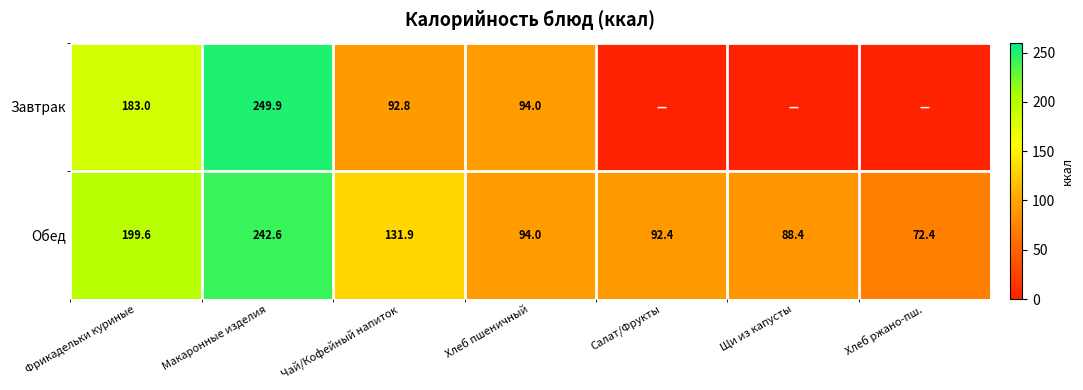

What is the difference between the highest and lowest values at Щи из капусты?

88.4